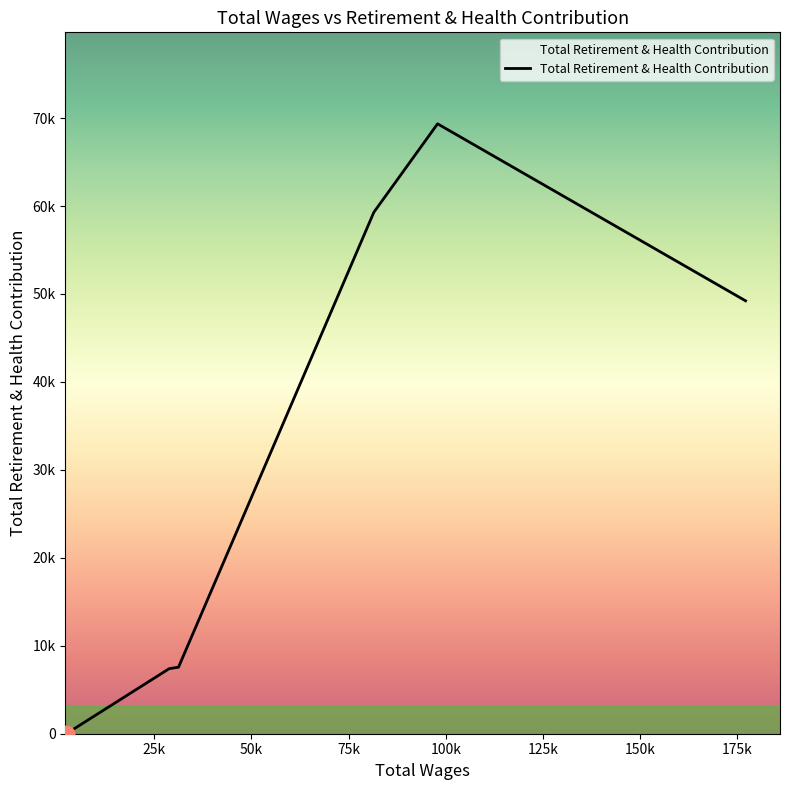

Does the chart have visible grid lines?

No